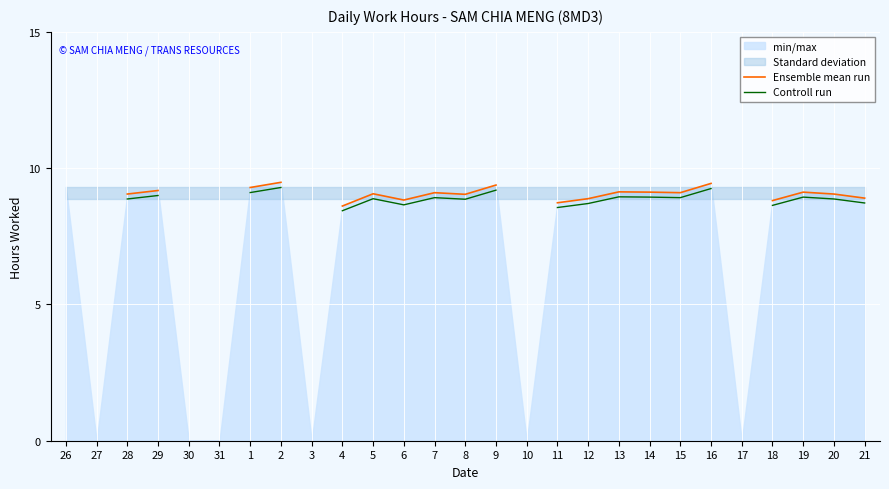

True or false: Ensemble mean run and Controll run intersect in this chart.

False